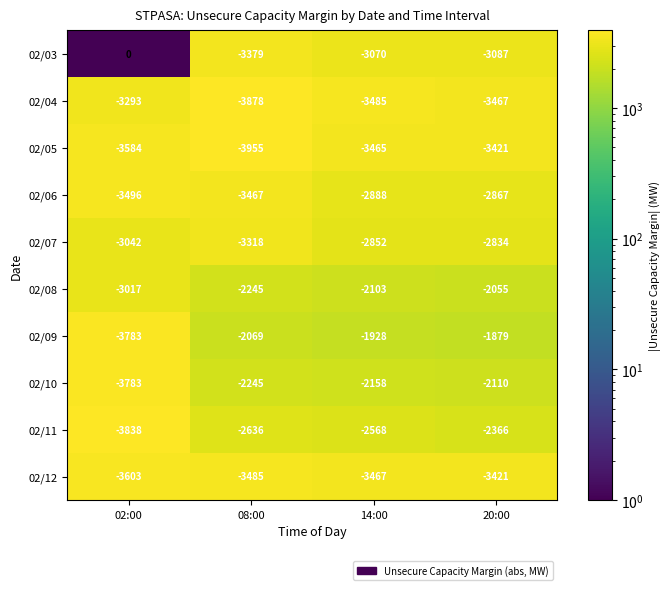

At 14:00, list the series in order from smallest to largest.

02/04, 02/12, 02/05, 02/03, 02/06, 02/07, 02/11, 02/10, 02/08, 02/09